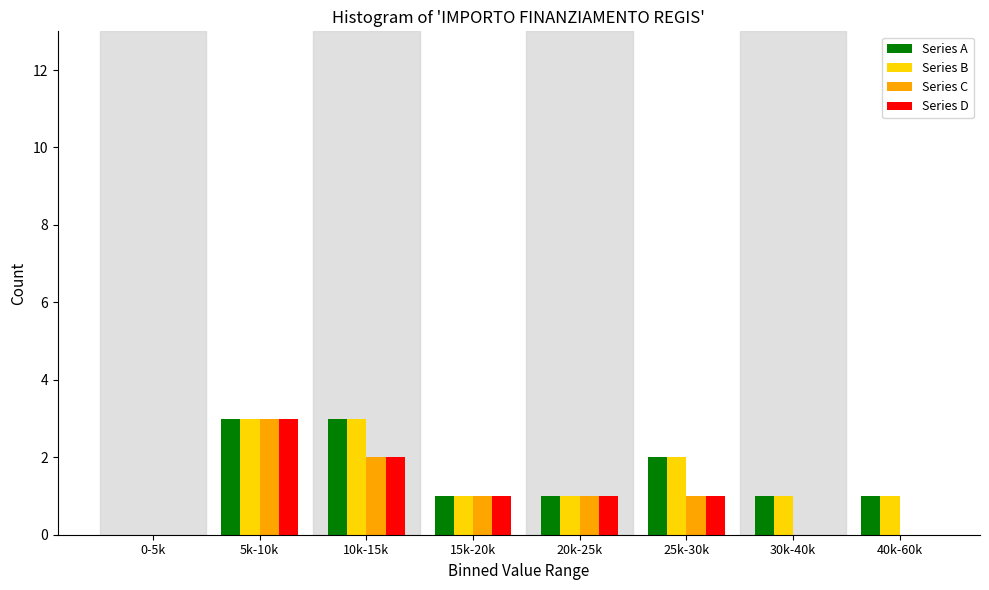

What is the total value across all series at 15k-20k?

4